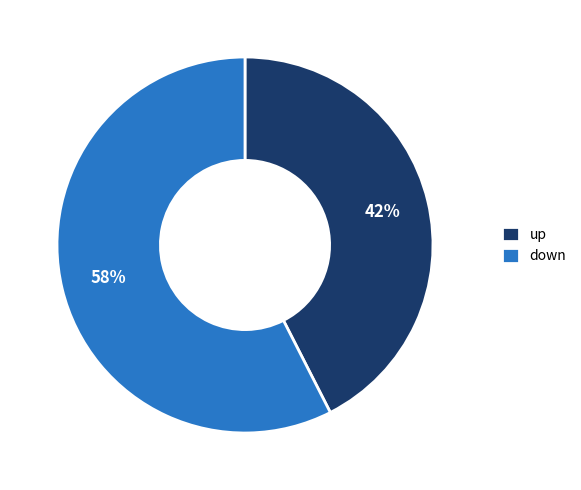

How many slices are in this pie chart?

2